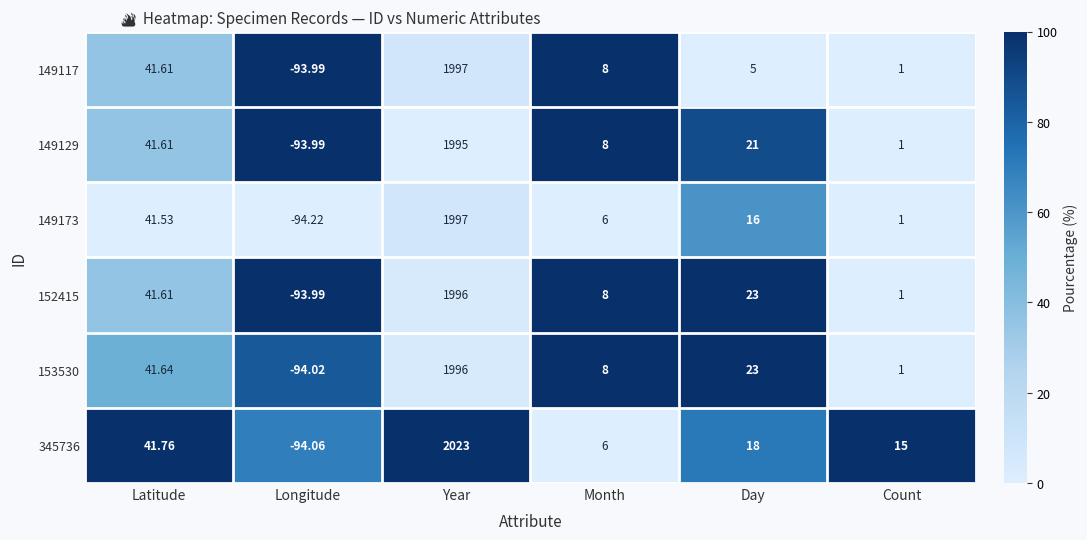

Which series has the widest spread of values?

345736